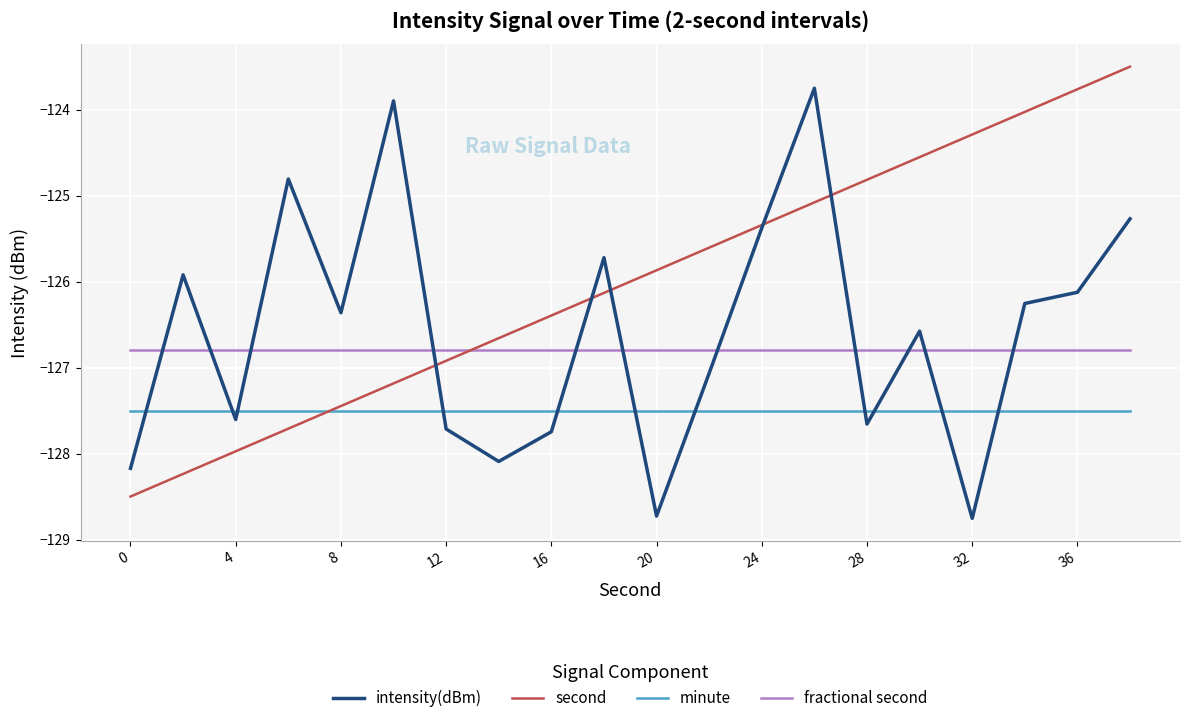

List the series in order of their peak value, lowest first.

minute, fractional second, intensity(dBm), second